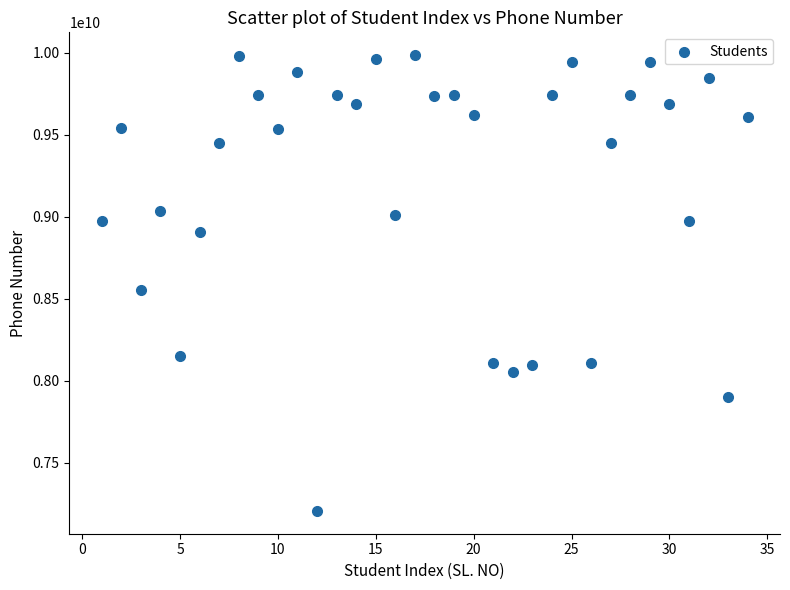

What is the range of Y values (max minus min)?

2781830016